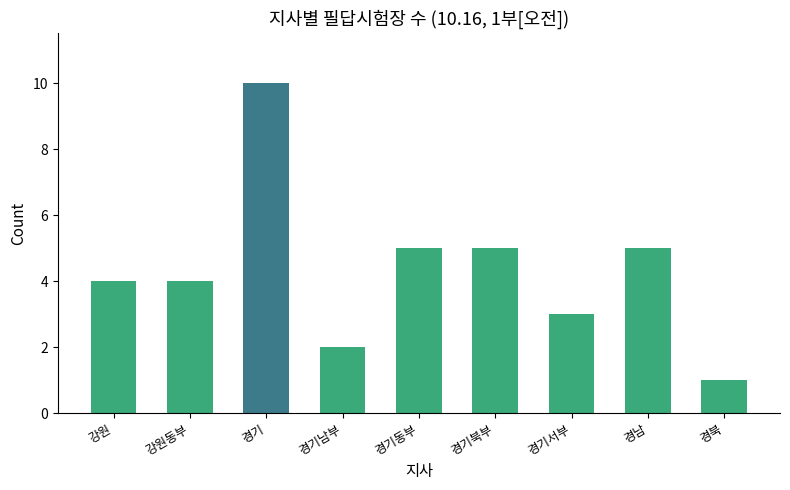

How many series are shown in this chart?

1